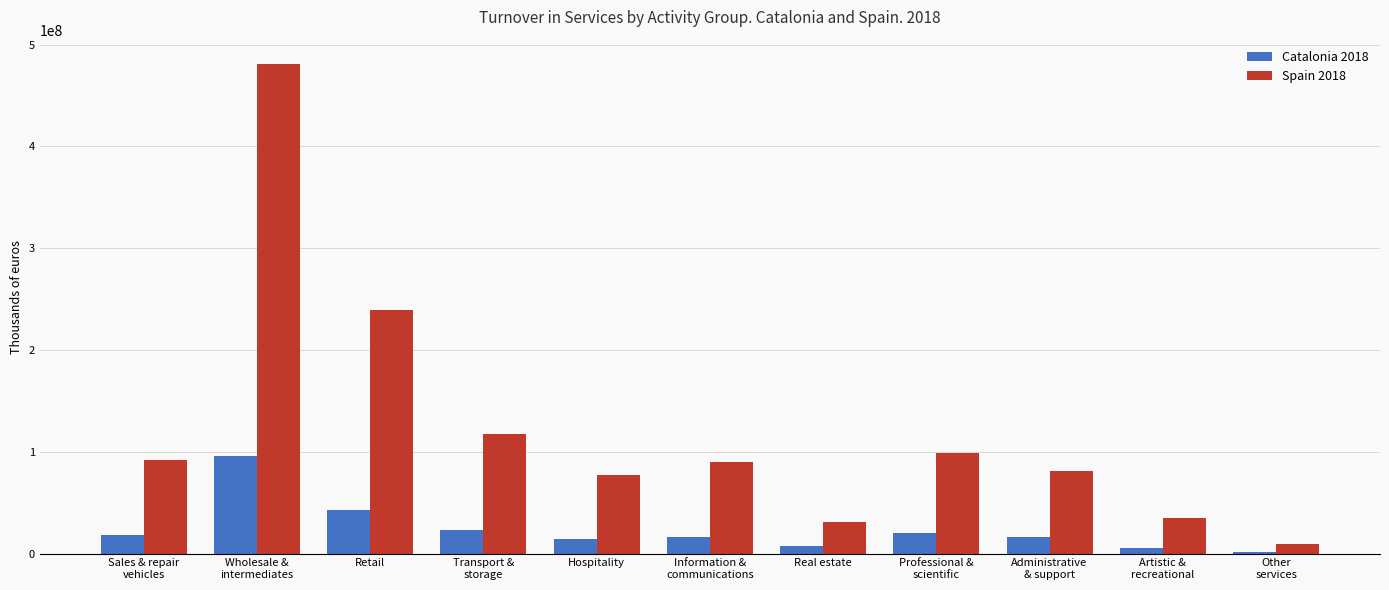

At which label does Catalonia 2018 reach its peak?

Wholesale &
intermediates